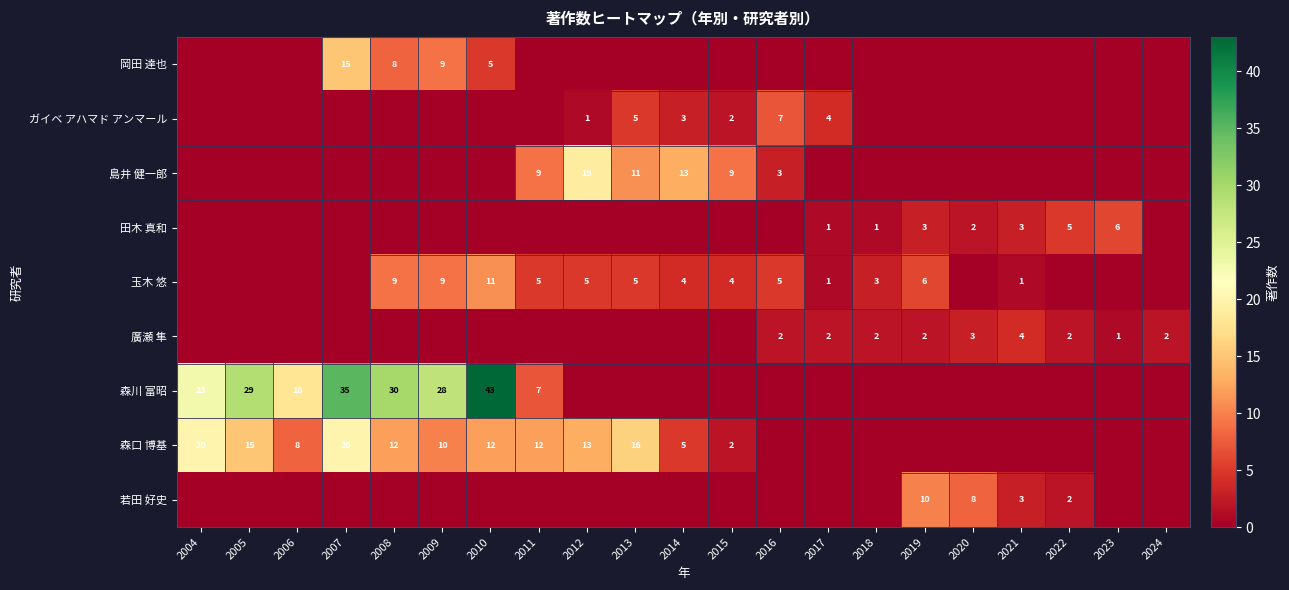

Is the value of 森口 博基 at 2014 greater than the value of 田木 真和 at 2021?

Yes